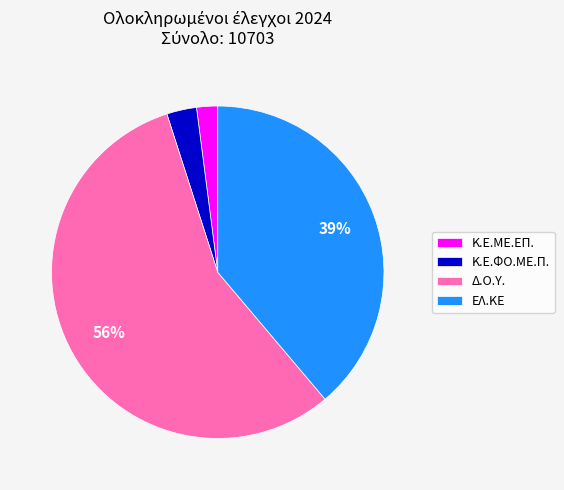

Which category has the smallest portion of the pie?

Κ.Ε.ΜΕ.ΕΠ.